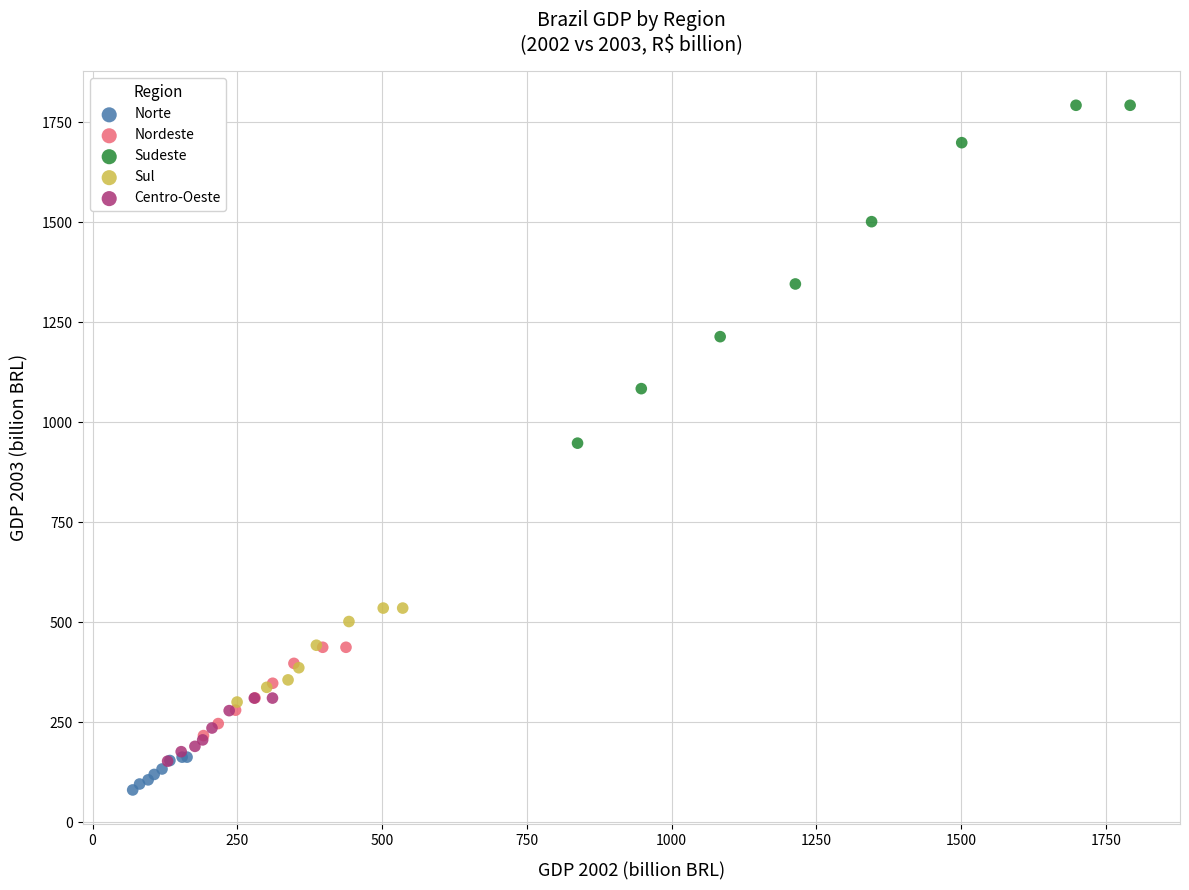

Which series reaches the maximum Y coordinate?

Sudeste